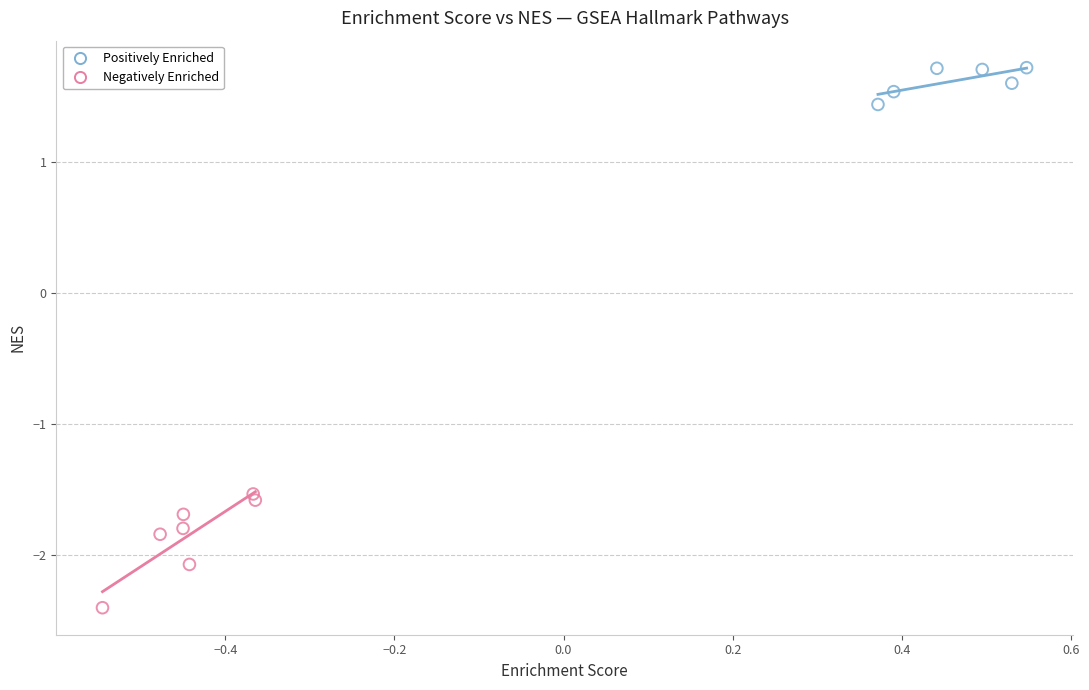

Which series has the widest spread of Y values?

Negatively Enriched